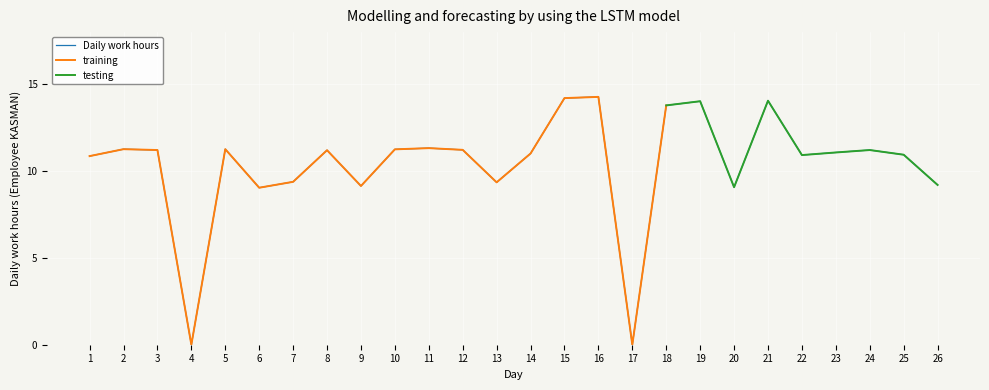

What is the value of the 25th point from the left?

10.9